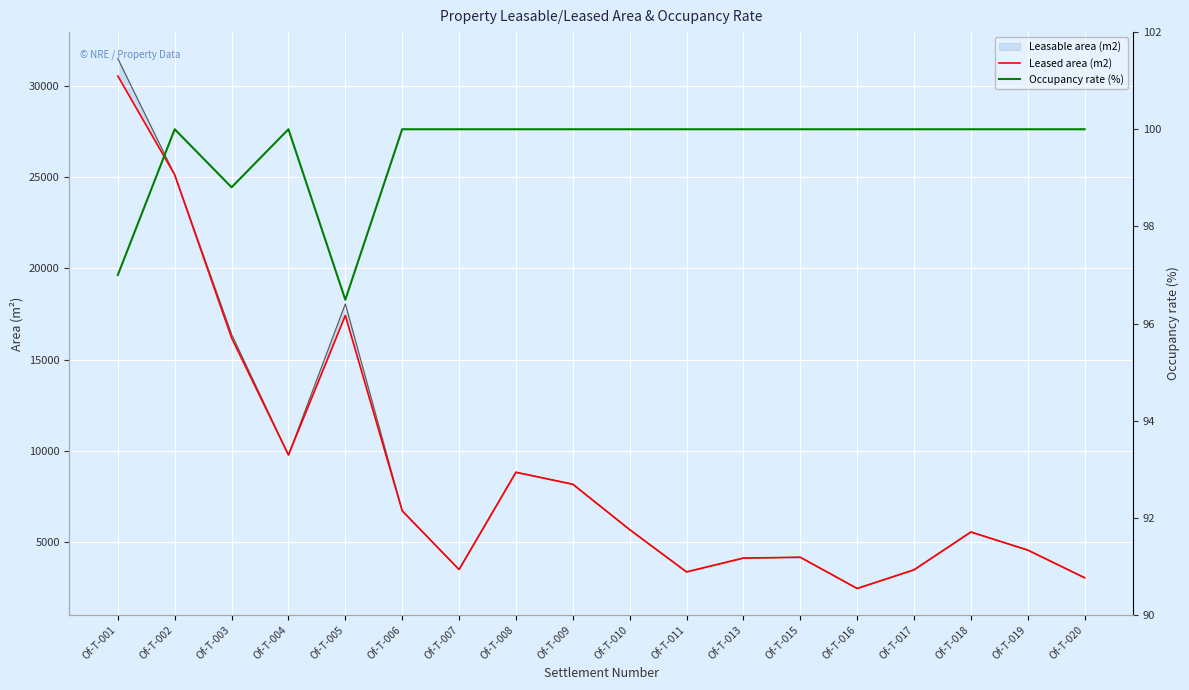

What are all the series names shown in the legend?

Leasable area (m2), Leased area (m2), Occupancy rate (%)